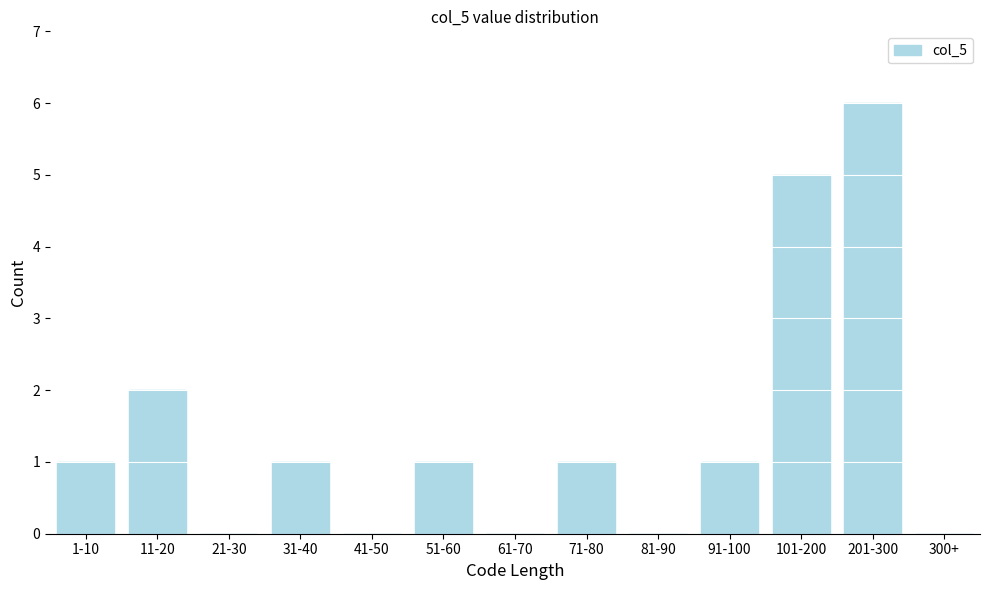

Reading left to right, transcribe all the data shown in this chart.

1-10=1	11-20=2	21-30=0	31-40=1	41-50=0	51-60=1	61-70=0	71-80=1	81-90=0	91-100=1	101-200=5	201-300=6	300+=0